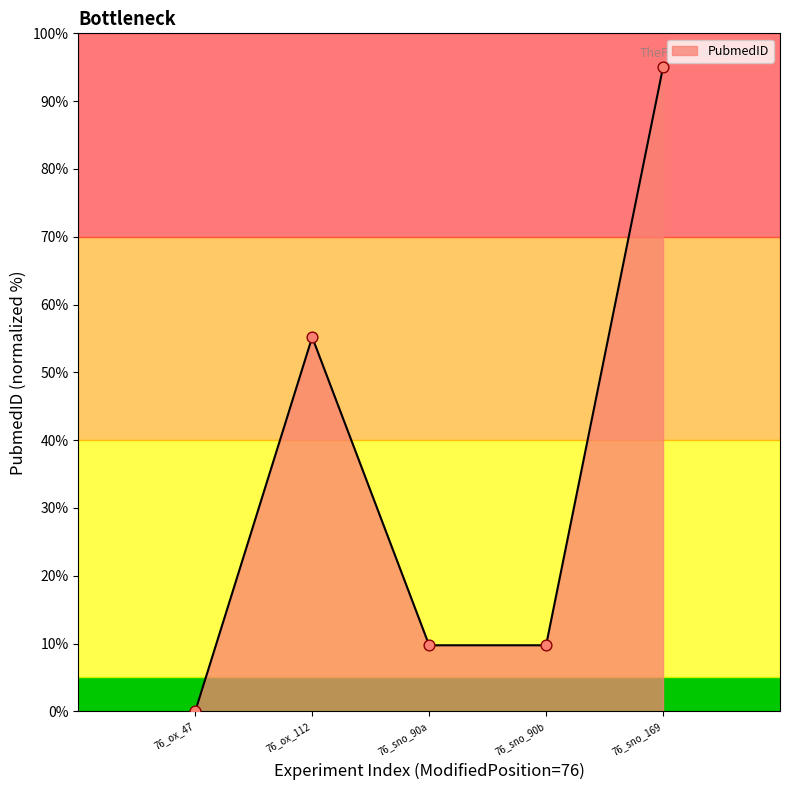

What is the change in value from 76_ox_112 to 76_sno_90b?

-45.4